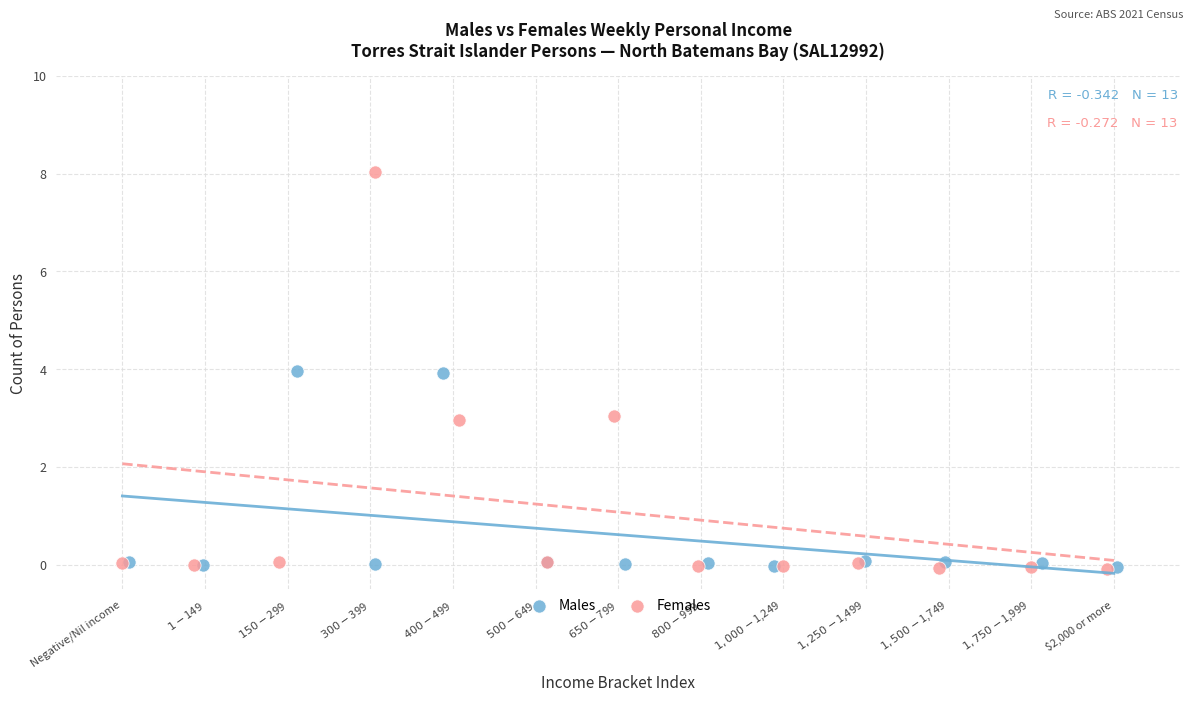

Which series contains the highest Y value?

Females